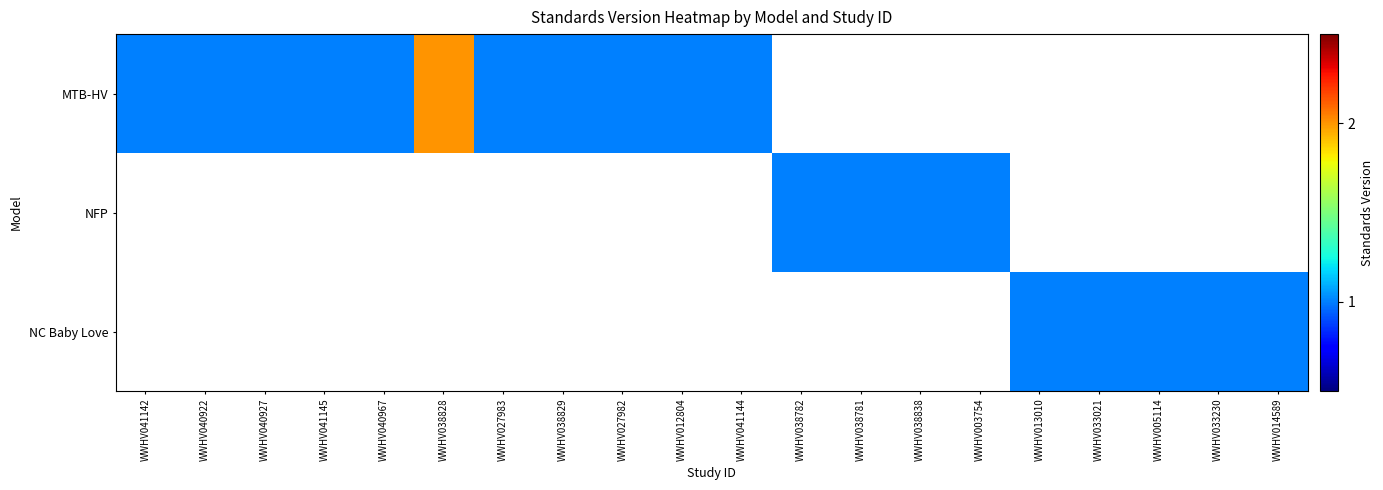

What is the minimum value for MTB-HV?

1.0